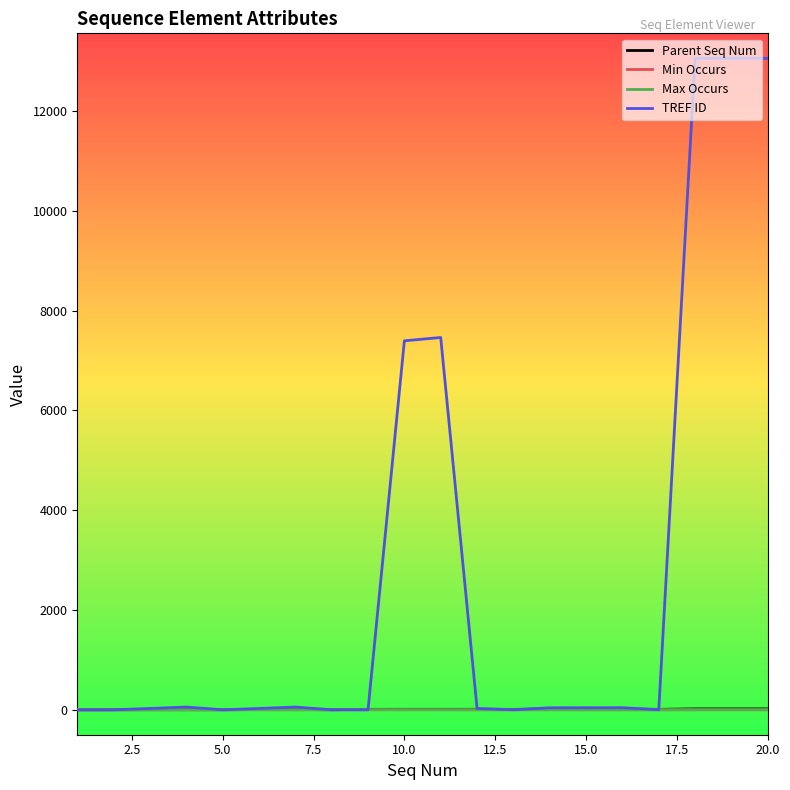

Which series has the largest total across all categories?

TREF ID